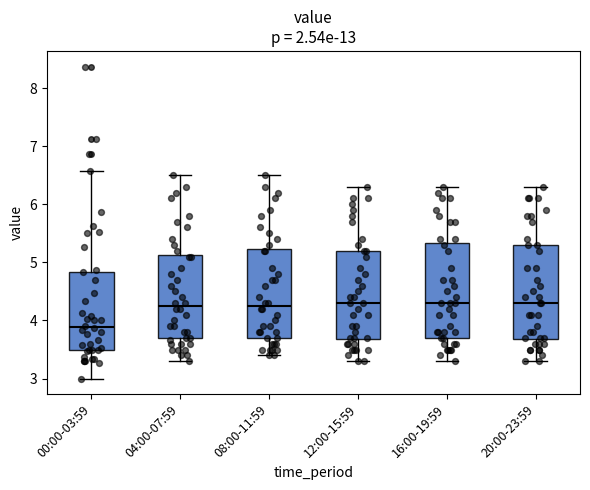

Reading left to right, transcribe this box plot: for each box, give where its median line is, the range the box spans, and where its two whiskers end, as read against the y-axis. The values are not printed on the chart, so give them approximately, as read against the axis.

00:00-03:59: median 3.9, box 3.5 to 4.8, whiskers 3.0 to 6.6
04:00-07:59: median 4.3, box 3.7 to 5.1, whiskers 3.3 to 6.5
08:00-11:59: median 4.3, box 3.7 to 5.2, whiskers 3.4 to 6.5
12:00-15:59: median 4.3, box 3.7 to 5.2, whiskers 3.3 to 6.3
16:00-19:59: median 4.3, box 3.7 to 5.3, whiskers 3.3 to 6.3
20:00-23:59: median 4.3, box 3.7 to 5.3, whiskers 3.3 to 6.3